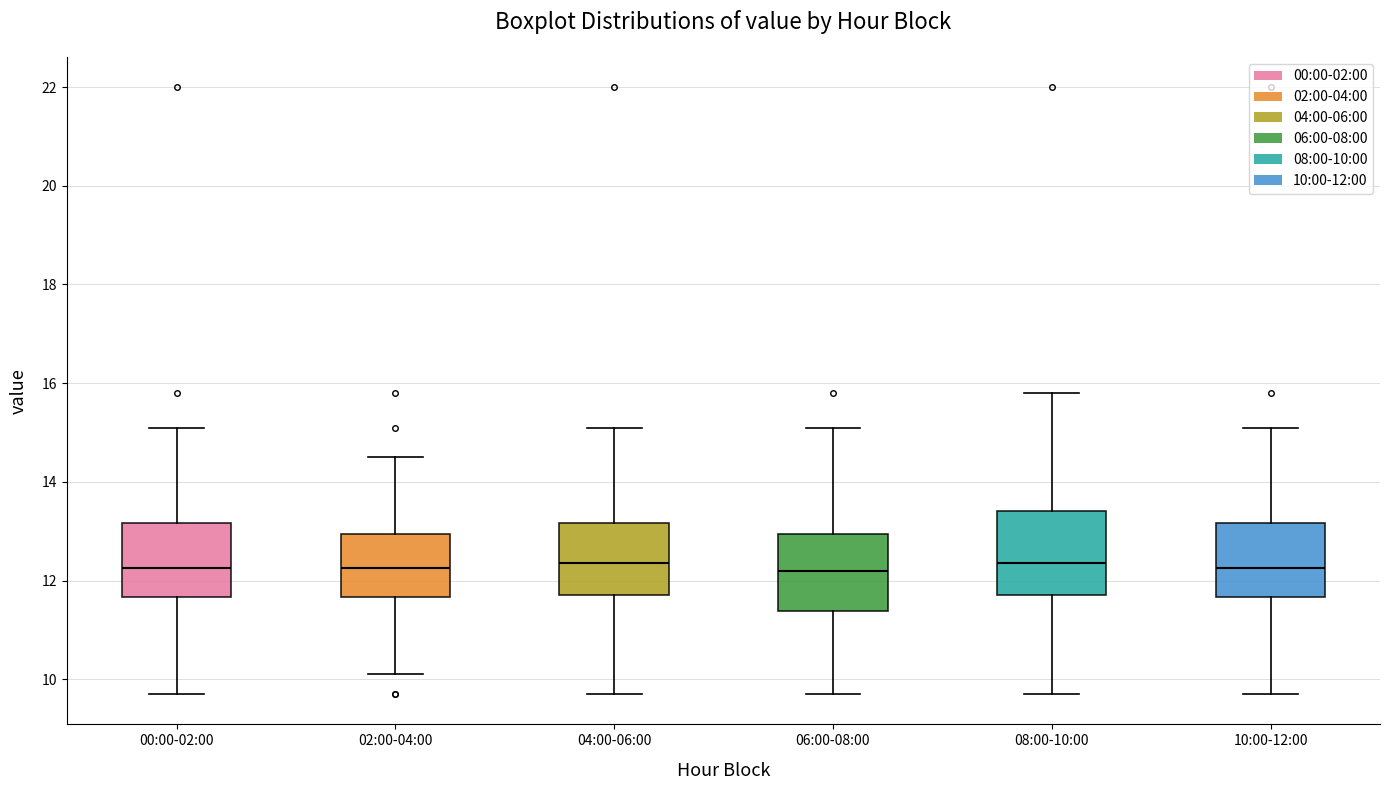

Reading left to right, transcribe this box plot: for each box, give where its median line is, the range the box spans, and where its two whiskers end, as read against the y-axis. The values are not printed on the chart, so give them approximately, as read against the axis.

00:00-02:00: median 12.2, box 11.6 to 13.2, whiskers 9.8 to 15.2
02:00-04:00: median 12.2, box 11.6 to 13.0, whiskers 10.2 to 14.6
04:00-06:00: median 12.4, box 11.8 to 13.2, whiskers 9.8 to 15.2
06:00-08:00: median 12.2, box 11.4 to 13.0, whiskers 9.8 to 15.2
08:00-10:00: median 12.4, box 11.8 to 13.4, whiskers 9.8 to 15.8
10:00-12:00: median 12.2, box 11.6 to 13.2, whiskers 9.8 to 15.2